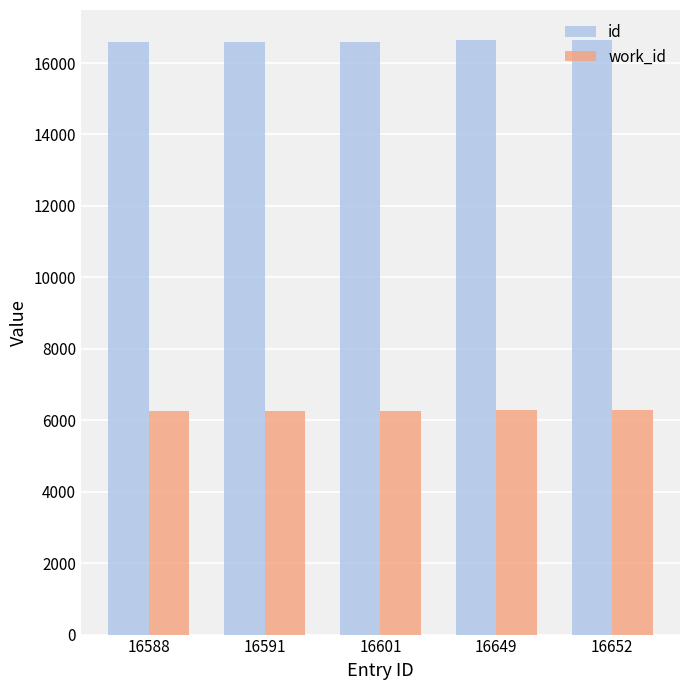

Rank the series by their average value, from lowest to highest.

work_id, id